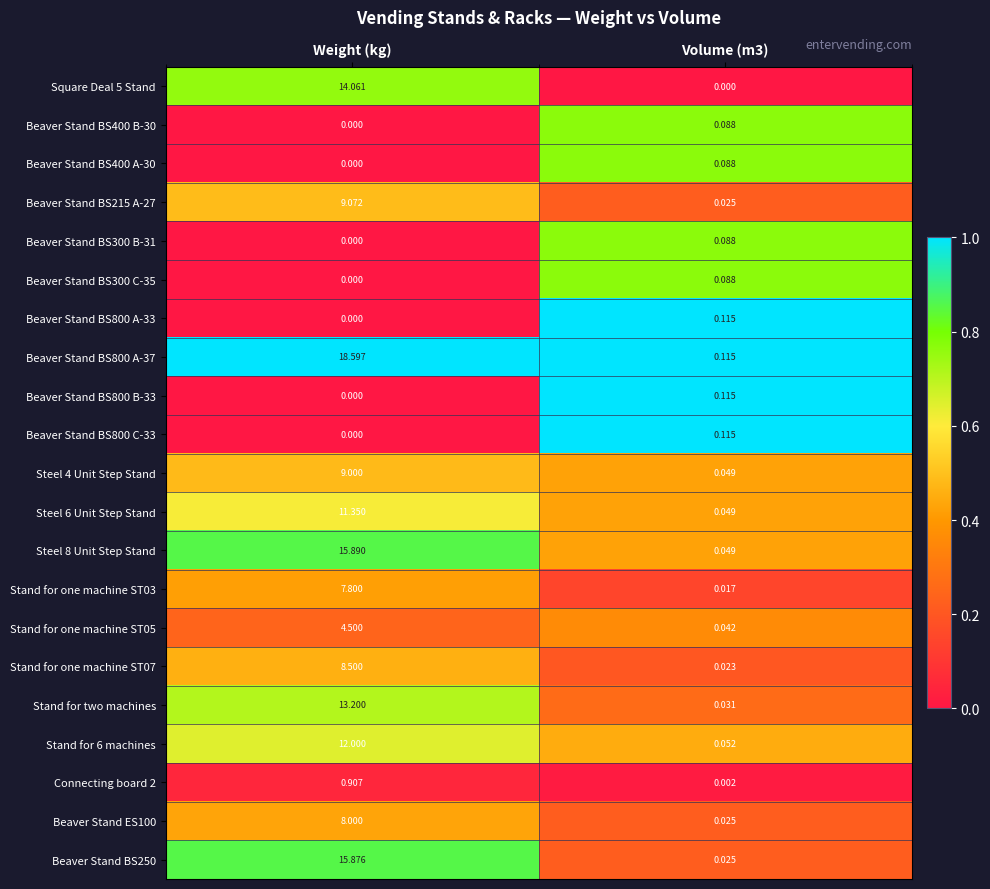

At which category does the chart reach its peak across all series?

Weight (kg)